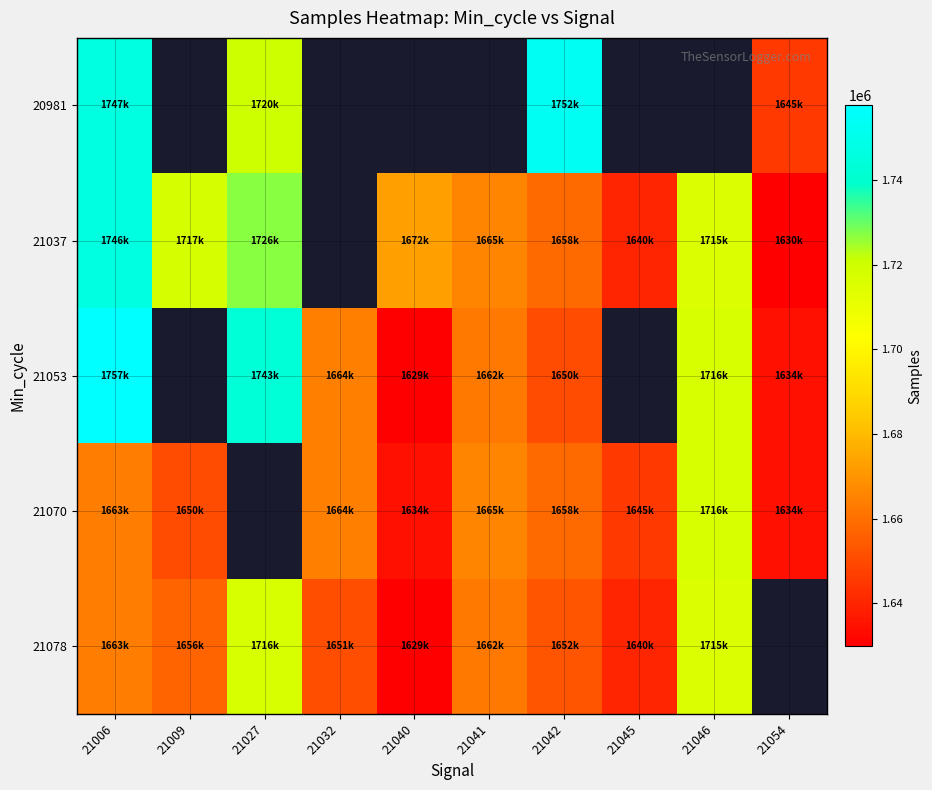

How many categories are shown in the chart?

10